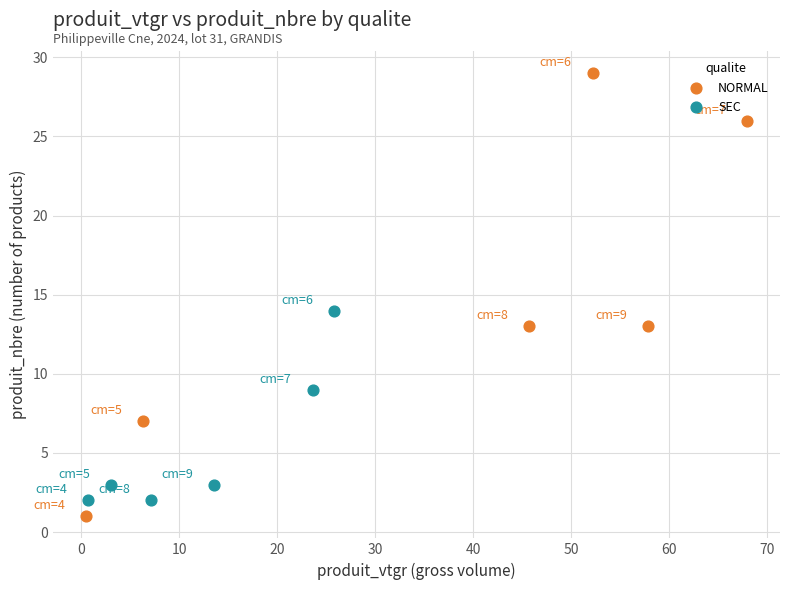

Which series reaches the maximum Y coordinate?

NORMAL